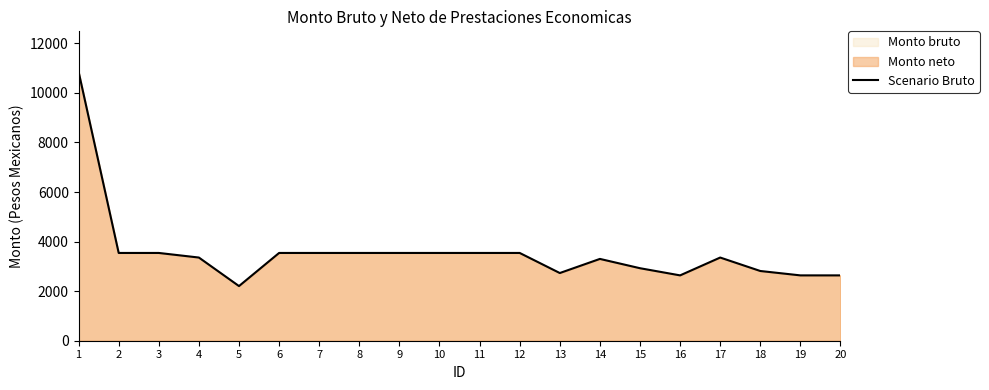

Between 7 and 16, which is larger?

7